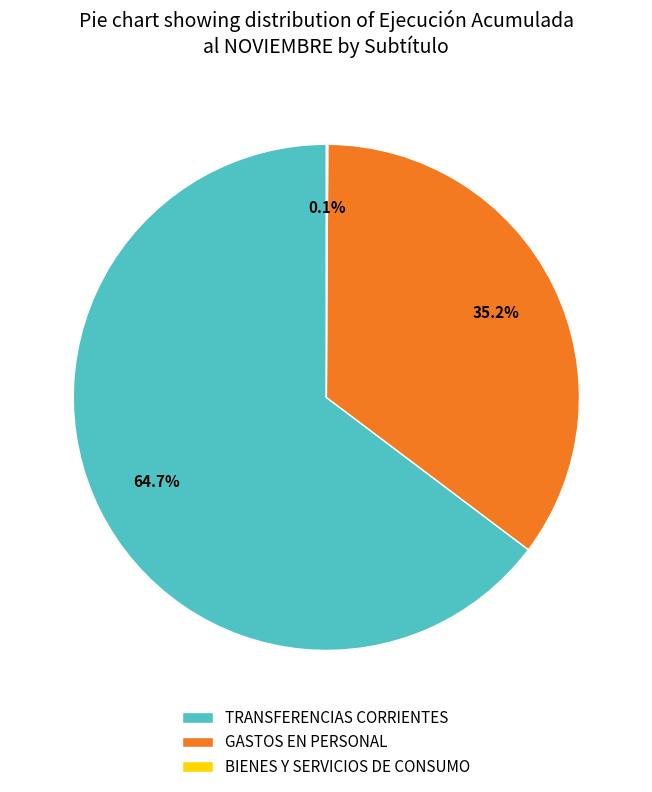

What is the largest slice in the pie chart?

TRANSFERENCIAS CORRIENTES